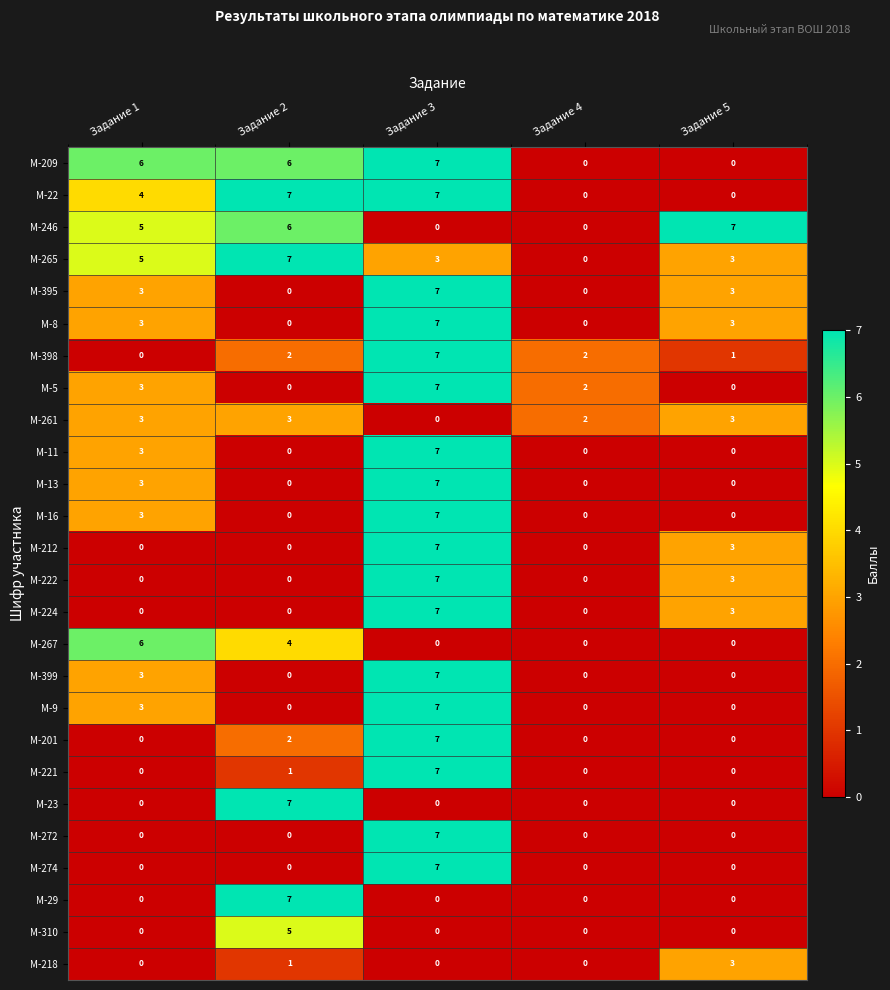

True or false: М-274 has a value of 0 at Задание 5.

True